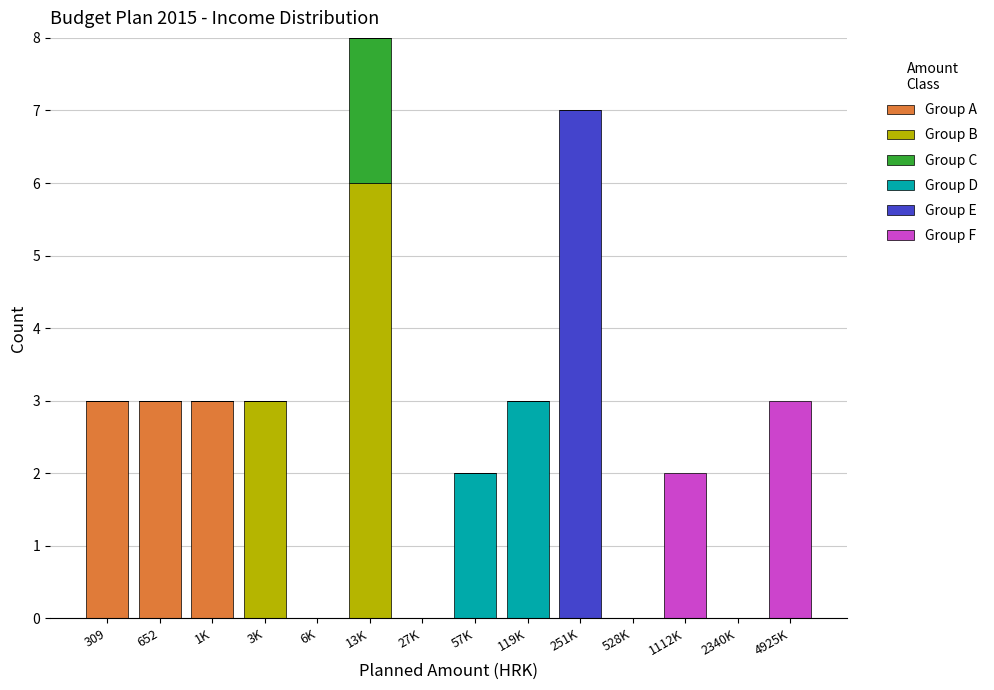

Is it true that Group A equals -2 at 251K?

False